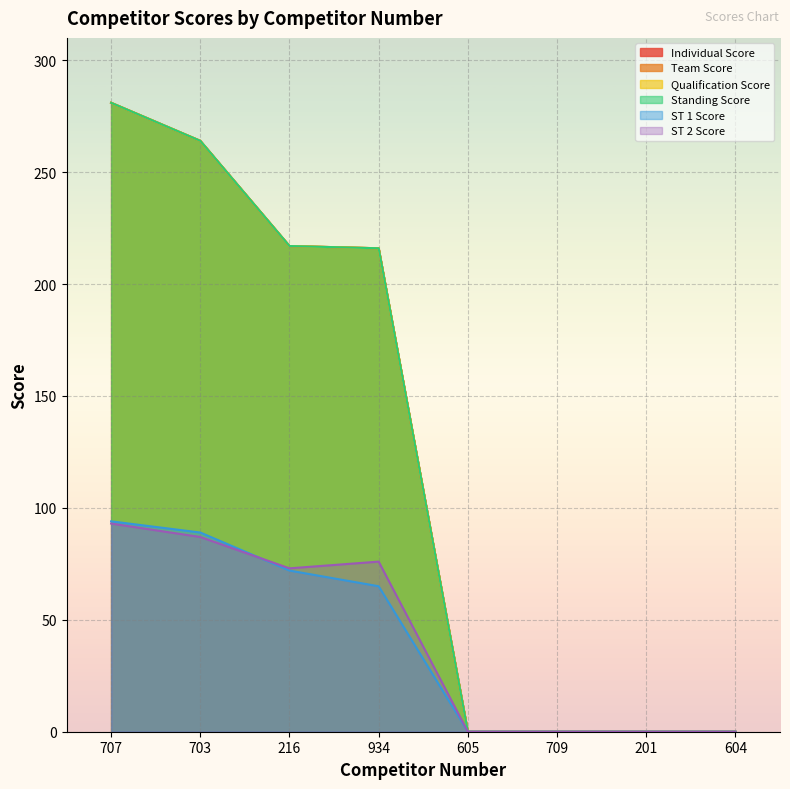

Reading left to right, transcribe all the data shown in this chart.

Individual Score: 281	264	217	216	0	0	0	0
Team Score: 281	264	217	216	0	0	0	0
Qualification Score: 281	264	217	216	0	0	0	0
Standing Score: 281	264	217	216	0	0	0	0
ST 1 Score: 94	89	72	65	0	0	0	0
ST 2 Score: 93	87	73	76	0	0	0	0